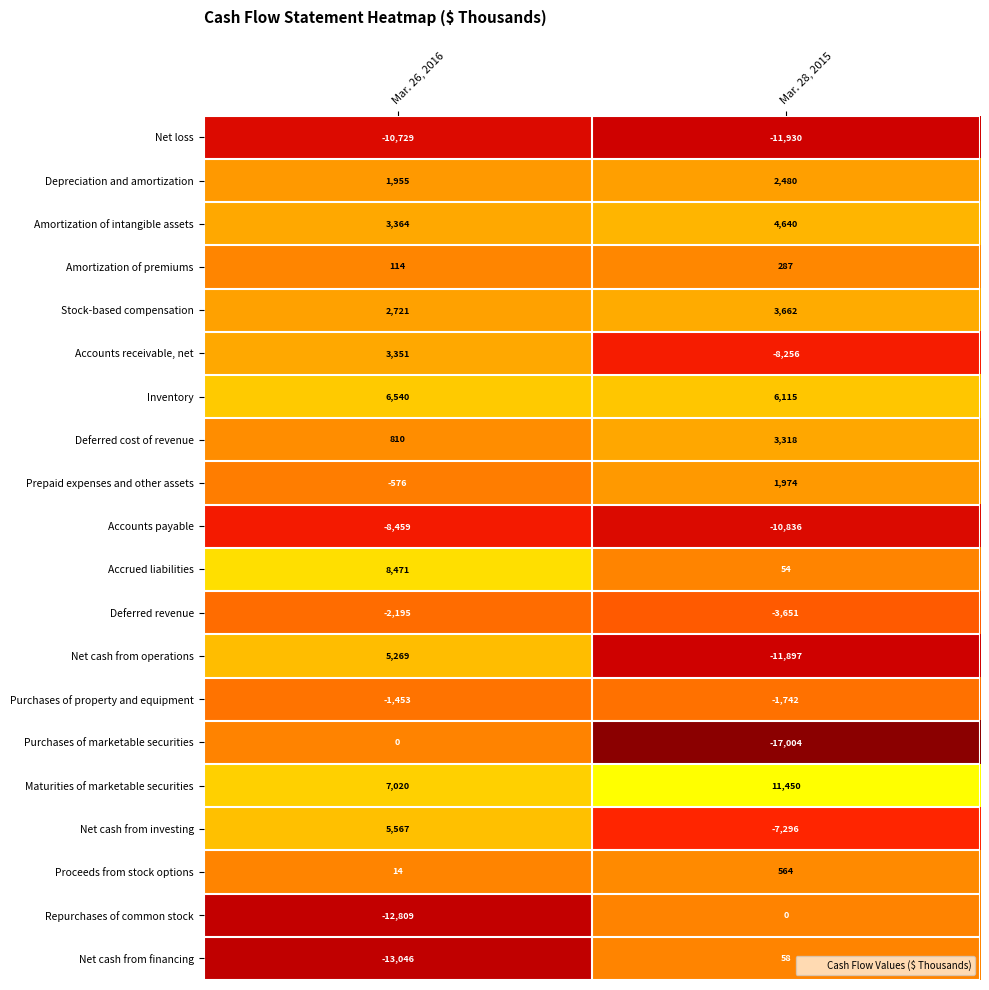

At Mar. 28, 2015, list the series in order from largest to smallest.

Maturities of marketable securities, Inventory, Amortization of intangible assets, Stock-based compensation, Deferred cost of revenue, Depreciation and amortization, Prepaid expenses and other assets, Proceeds from stock options, Amortization of premiums, Net cash from financing, Accrued liabilities, Repurchases of common stock, Purchases of property and equipment, Deferred revenue, Net cash from investing, Accounts receivable, net, Accounts payable, Net cash from operations, Net loss, Purchases of marketable securities